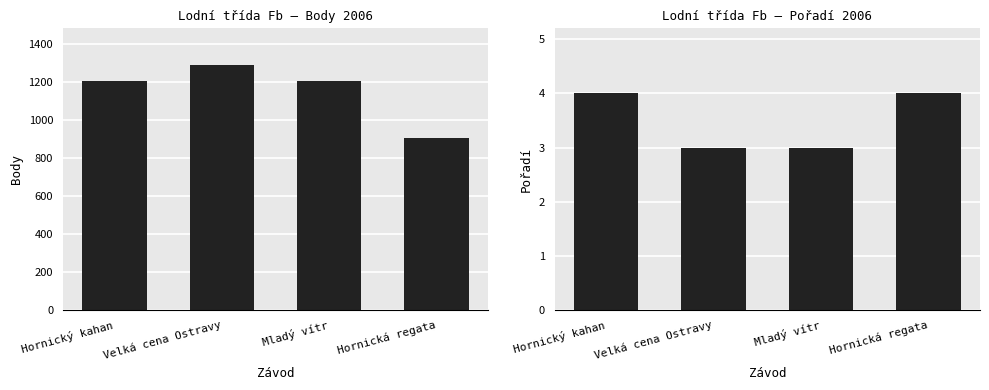

The value of Pořadí at Mladý vítr is 5. True or false?

False